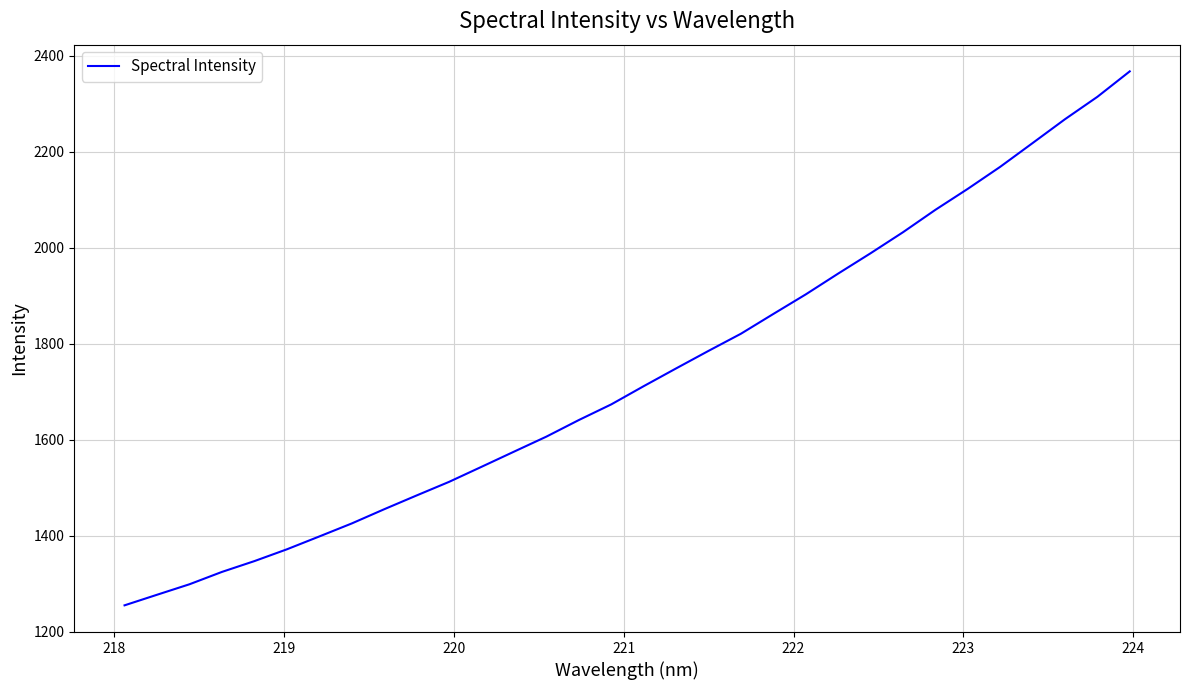

What is the maximum value shown in the chart?

2367.7